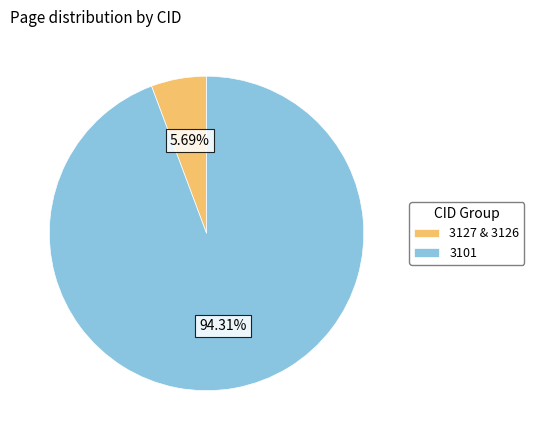

Combined, do 3127 & 3126 and 3101 account for over 50%?

Yes